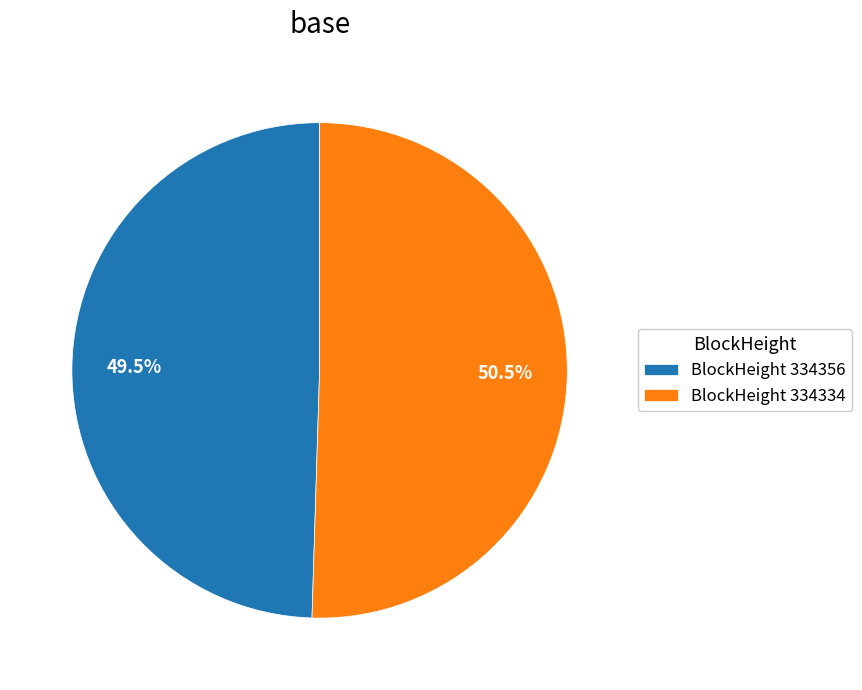

Which category has the smallest portion of the pie?

BlockHeight 334356